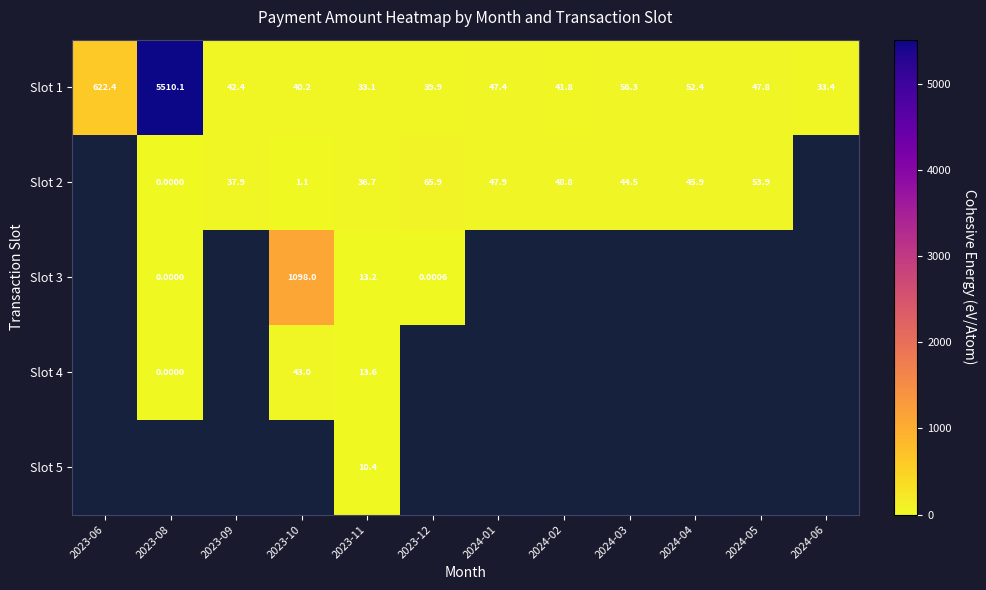

At which label is Slot 1 closest to 2771?

2023-06